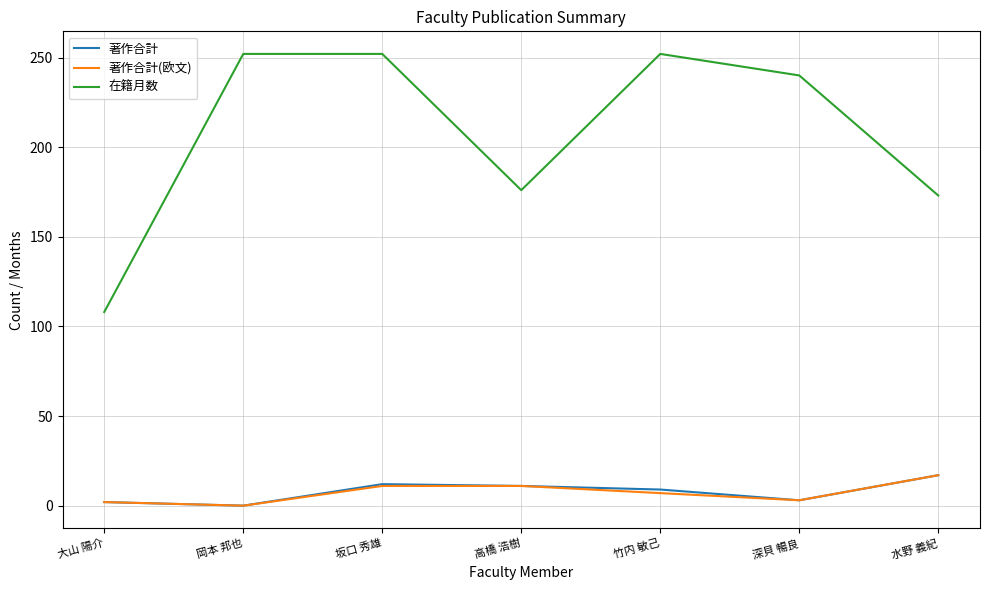

What is the average value of the 著作合計(欧文) series?

7